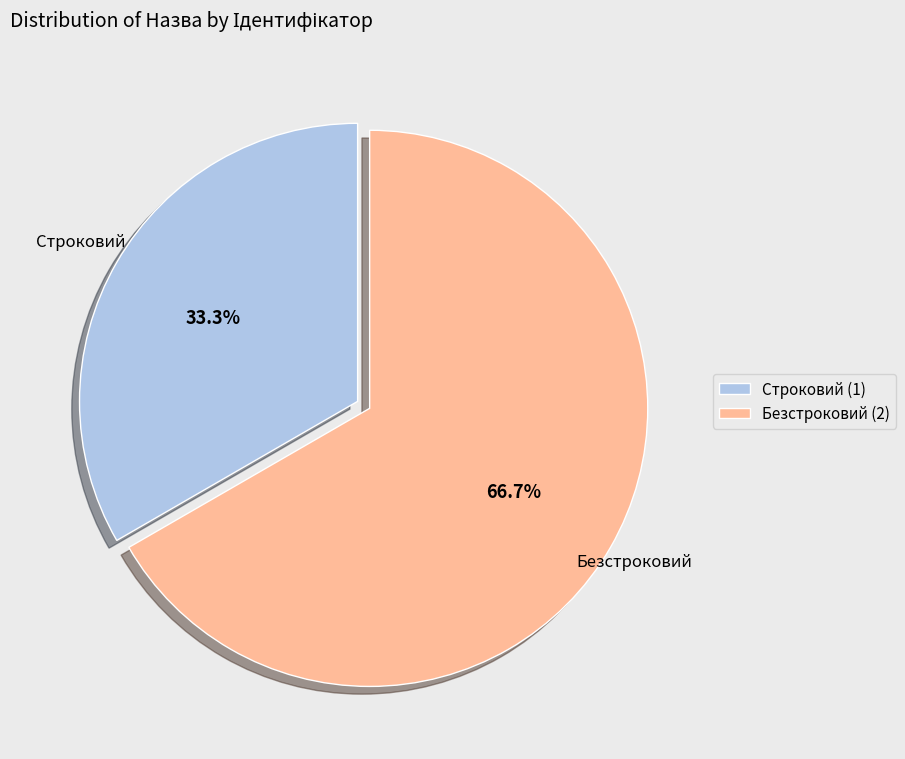

The Строковий slice represents 40% of the pie. True or false?

False